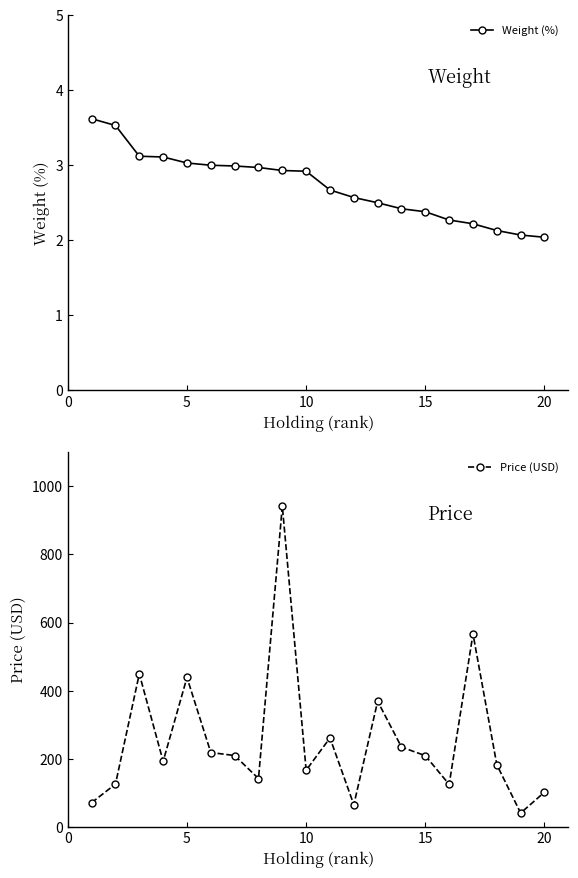

Does the chart have visible grid lines?

No